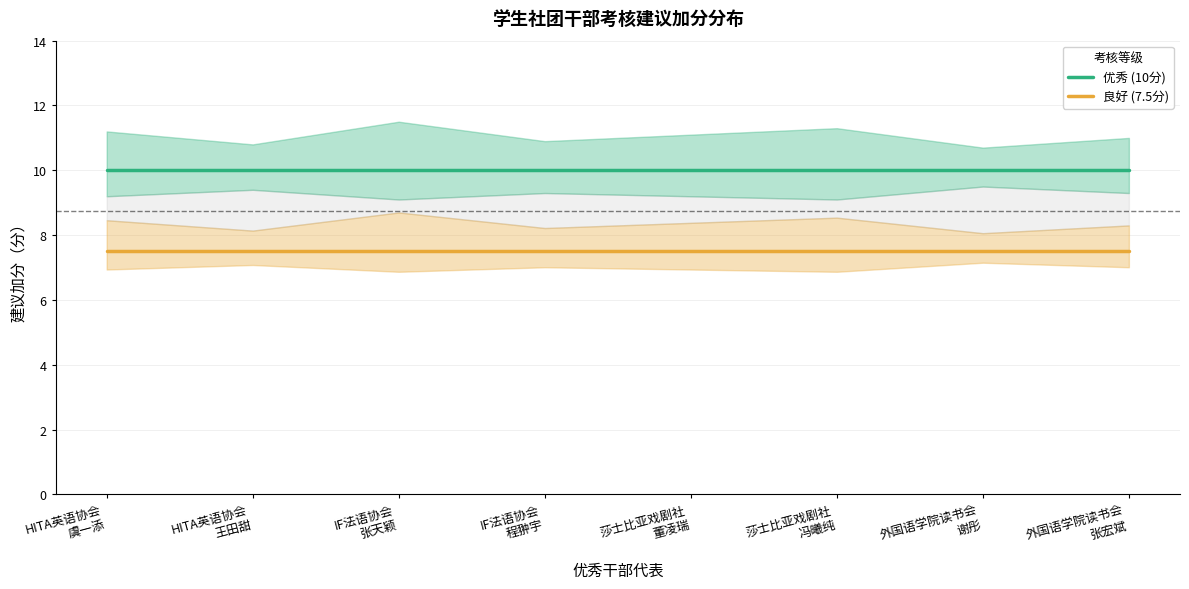

True or false: 良好 (7.5分) has more than 0 interior local peaks.

False